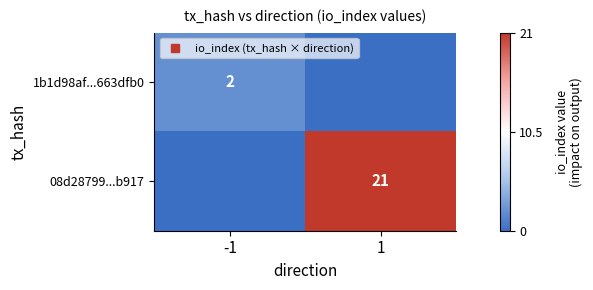

What is the greatest value displayed?

21